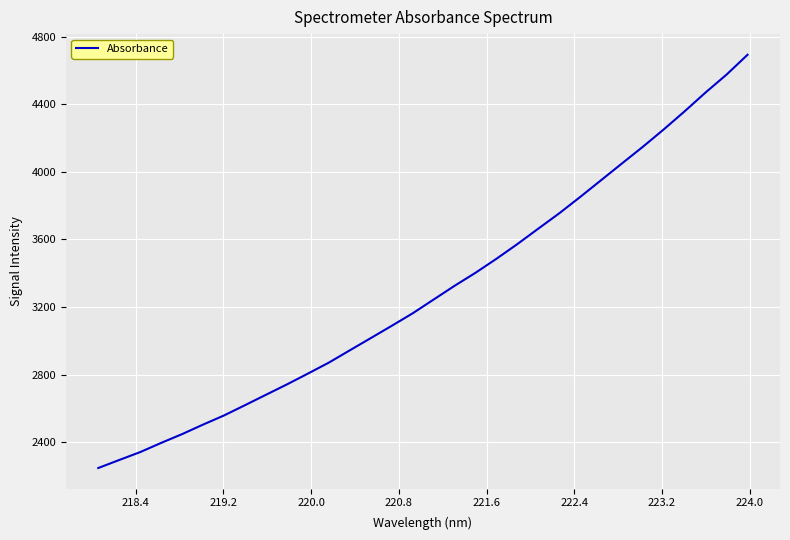

What is the minimum value shown in the chart?

2248.4